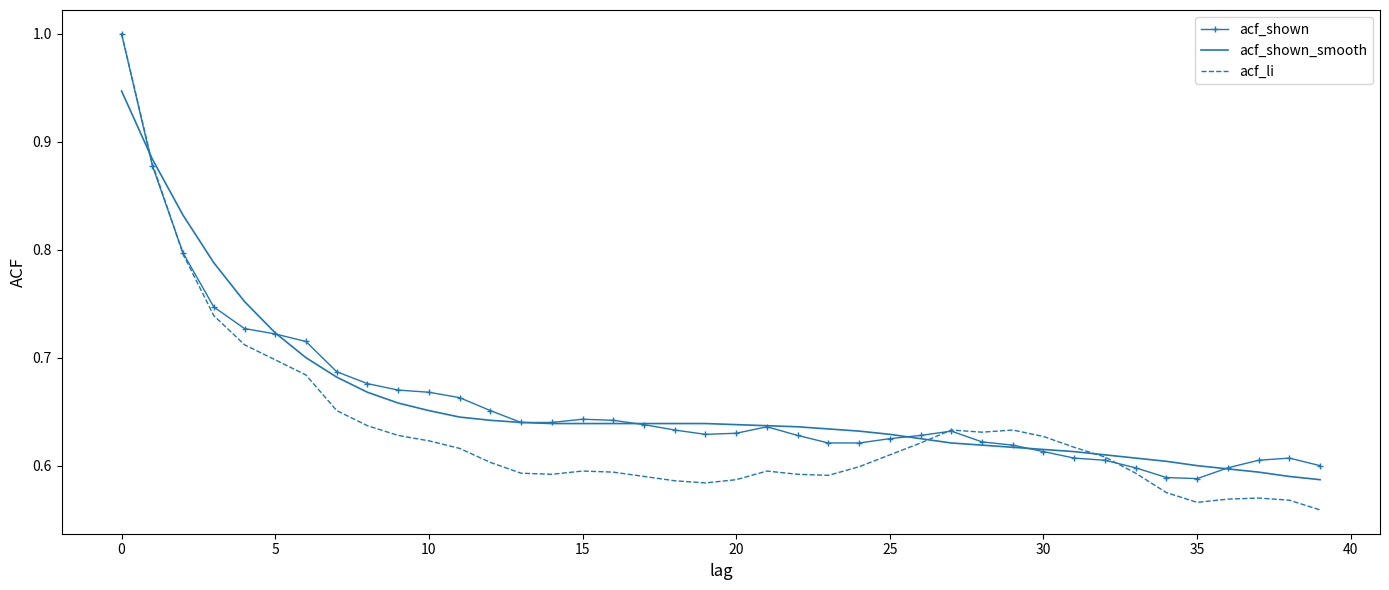

What is the greatest value displayed?

1.0